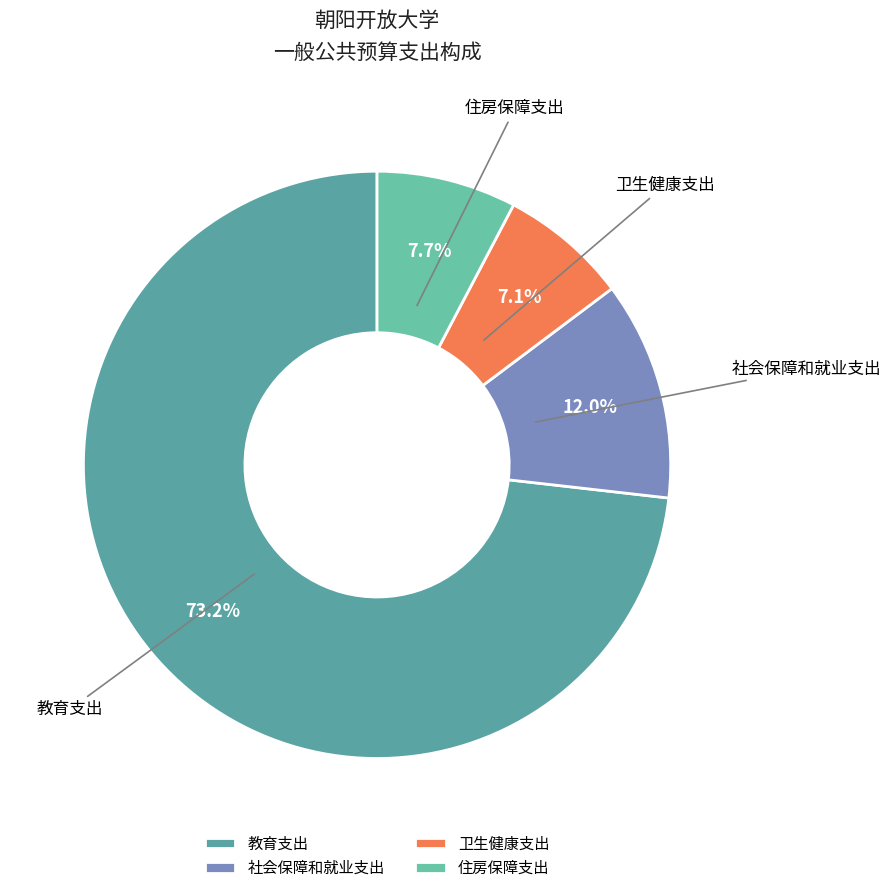

Between 住房保障支出 and 卫生健康支出, which is larger?

住房保障支出